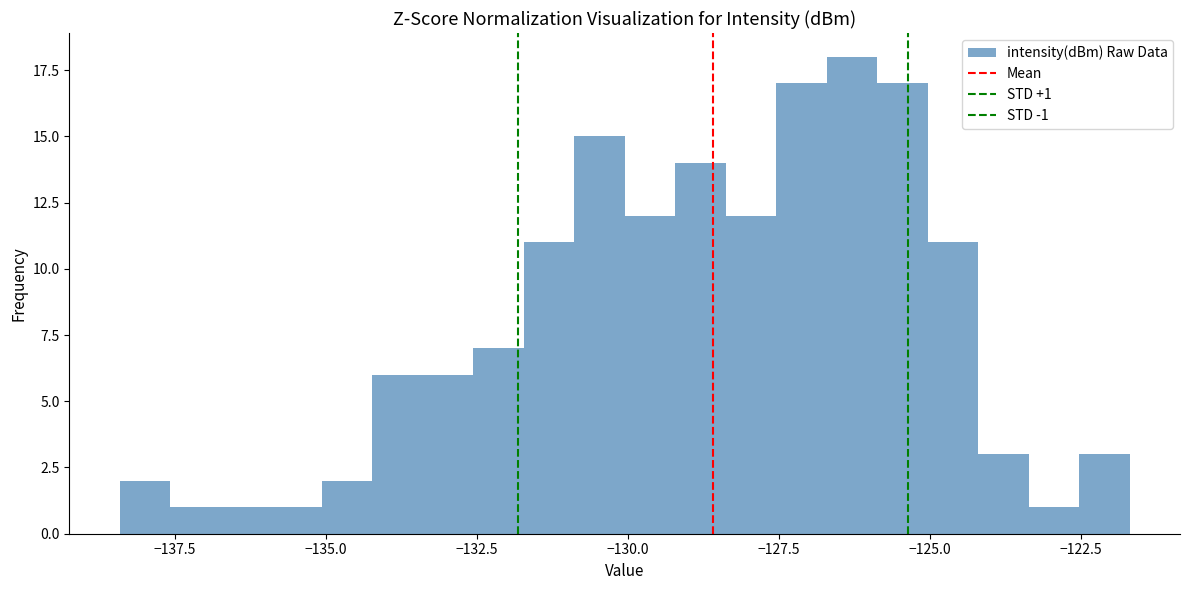

Around what value on the x-axis is the tallest bar? Give the approximate position of its centre, as read against the axis.

-126.5